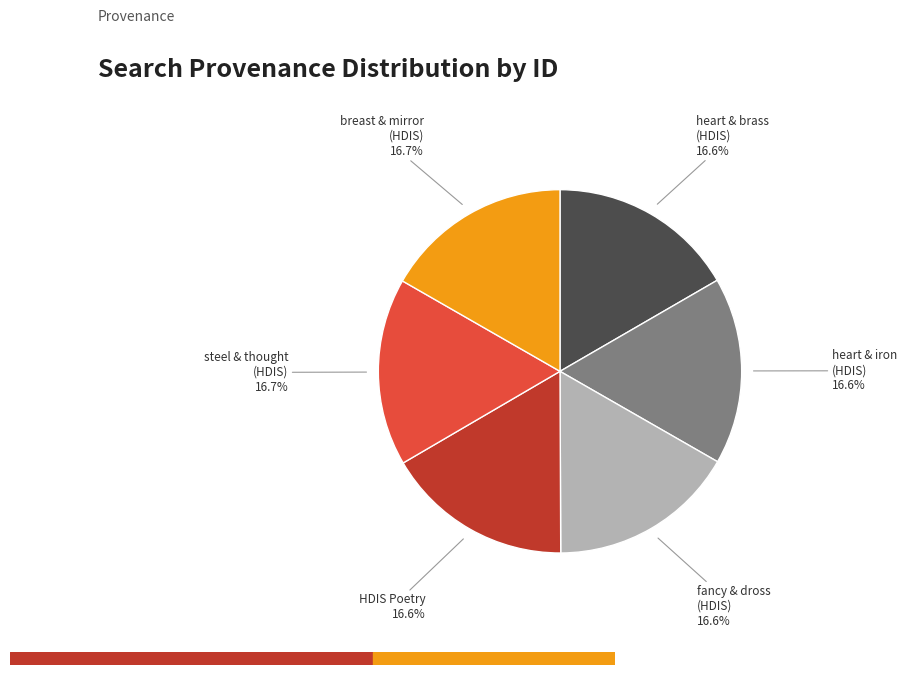

How many slices are in this pie chart?

6